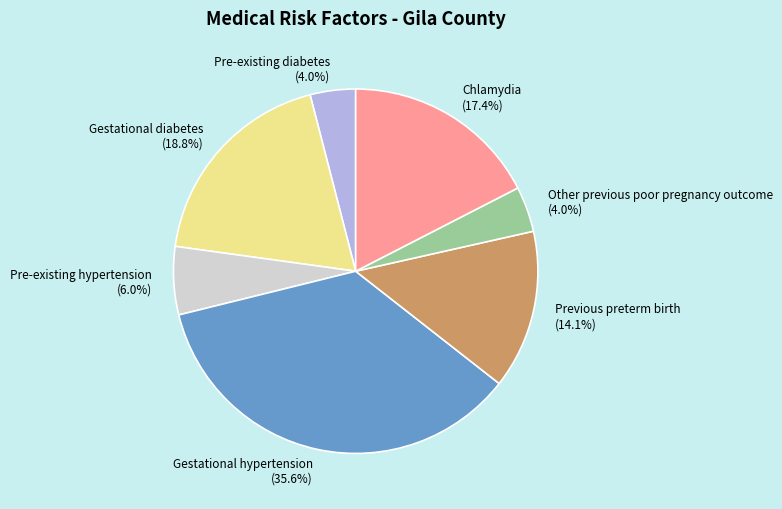

Approximately how many times larger is the value at Gestational diabetes compared to Pre-existing diabetes?

4.7